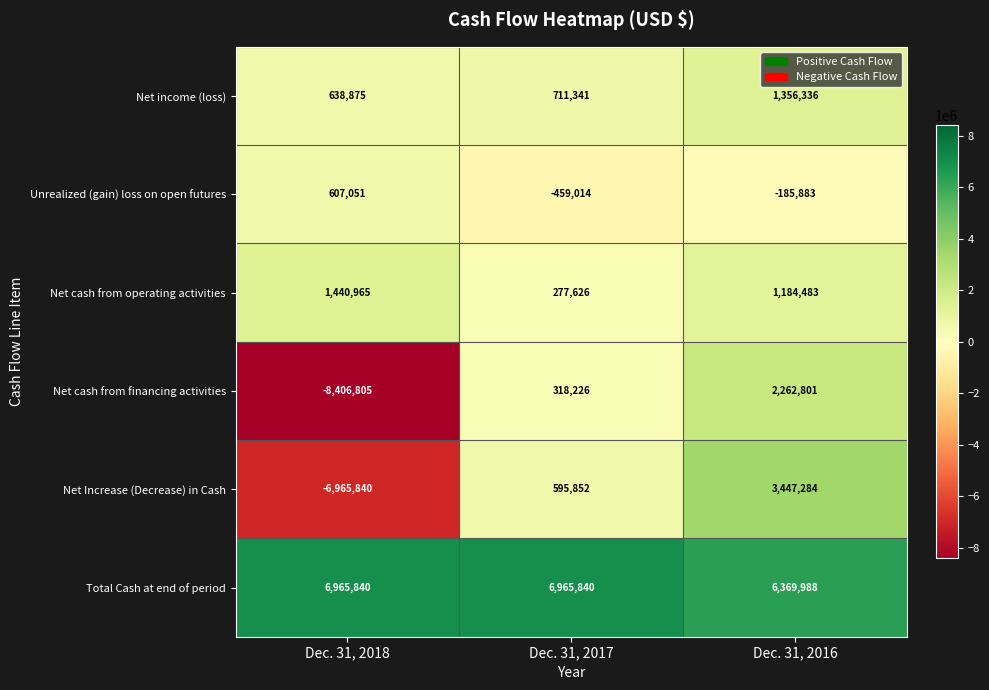

Which series has the largest total across all categories?

Total Cash at end of period